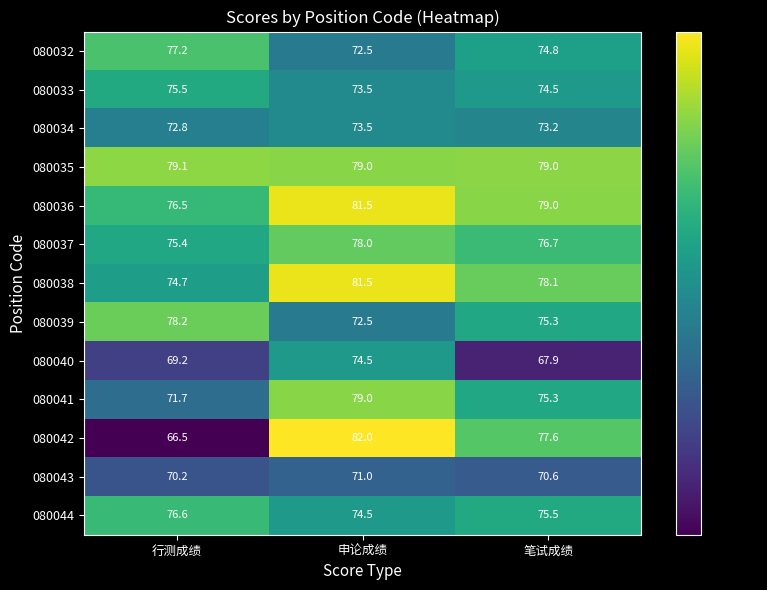

What is the difference between the 080037 values at 行测成绩 and 申论成绩?

2.6